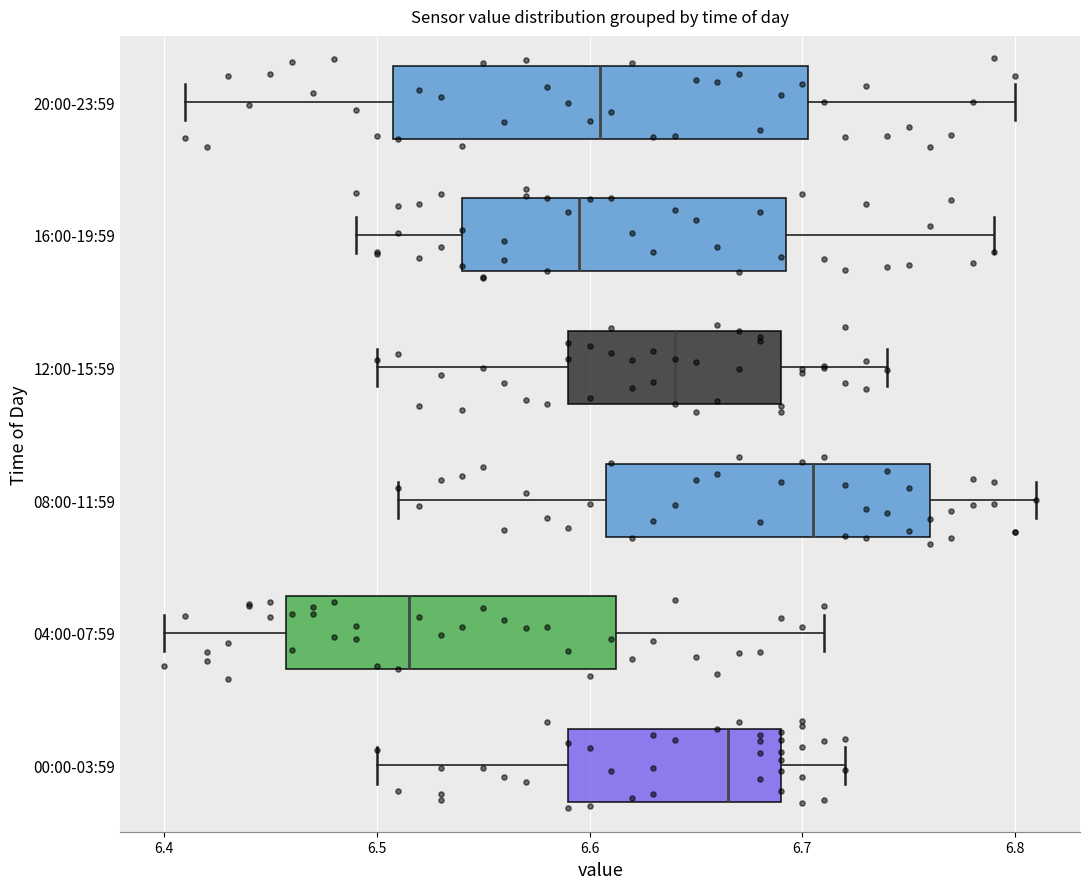

Reading bottom to top, transcribe this box plot: for each box, give where its median line is, the range the box spans, and where its two whiskers end, as read against the x-axis. The values are not printed on the chart, so give them approximately, as read against the axis.

00:00-03:59: median 6.67, box 6.59 to 6.69, whiskers 6.50 to 6.72
04:00-07:59: median 6.52, box 6.46 to 6.61, whiskers 6.40 to 6.71
08:00-11:59: median 6.71, box 6.61 to 6.76, whiskers 6.51 to 6.81
12:00-15:59: median 6.64, box 6.59 to 6.69, whiskers 6.50 to 6.74
16:00-19:59: median 6.60, box 6.54 to 6.69, whiskers 6.49 to 6.79
20:00-23:59: median 6.61, box 6.51 to 6.70, whiskers 6.41 to 6.80